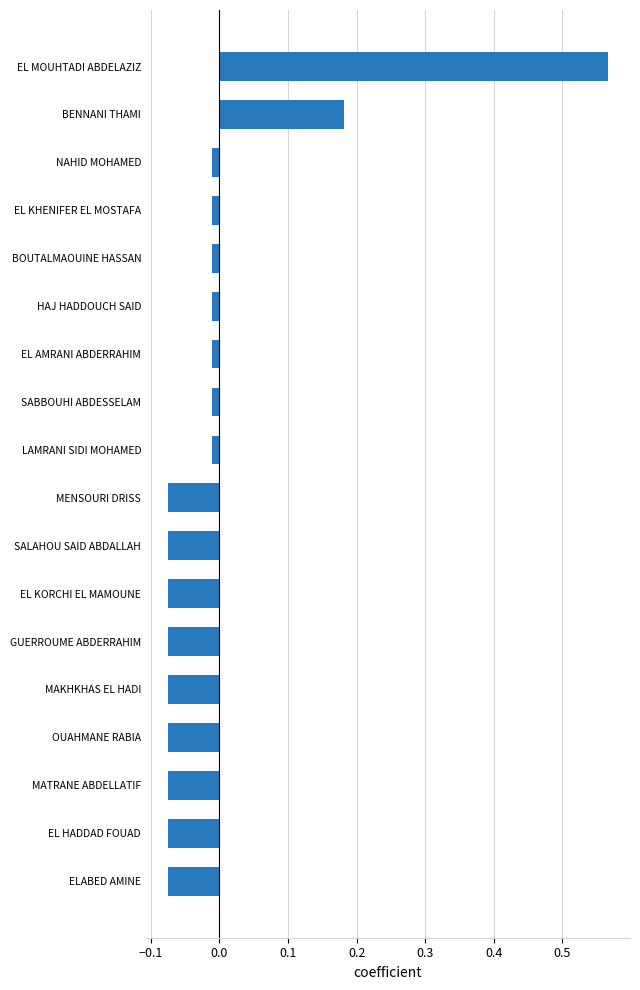

How many bars are there in total?

18